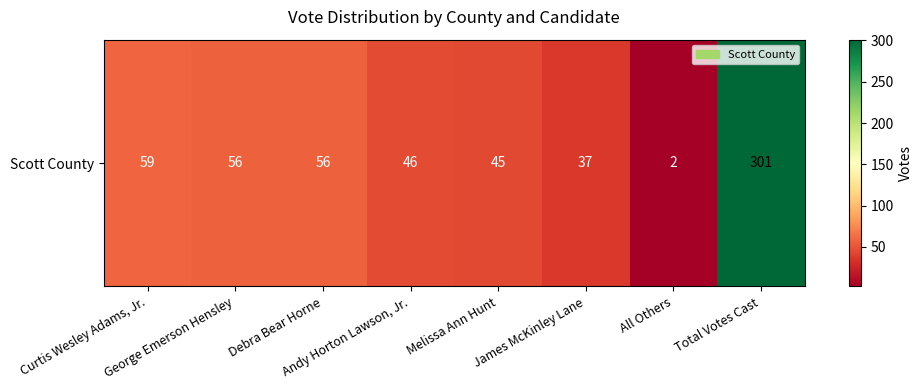

Reading right to left, extract all data points from this chart.

Total Votes Cast=301	All Others=2	James McKinley Lane=37	Melissa Ann Hunt=45	Andy Horton Lawson, Jr.=46	Debra Bear Horne=56	George Emerson Hensley=56	Curtis Wesley Adams, Jr.=59